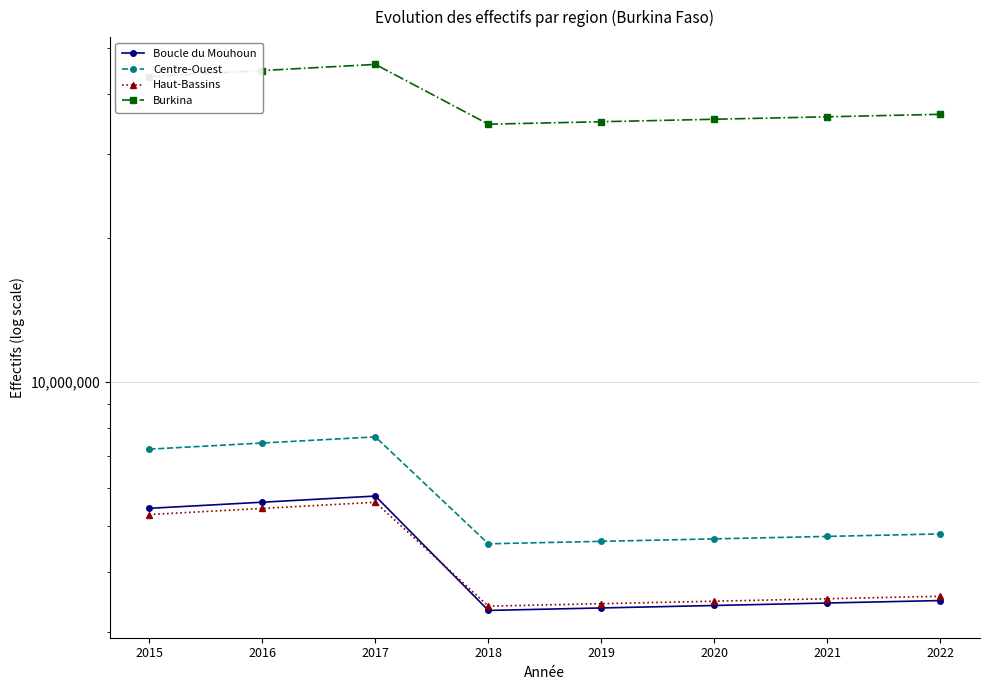

True or false: Boucle du Mouhoun has a value of 5797301 at 2019.

False